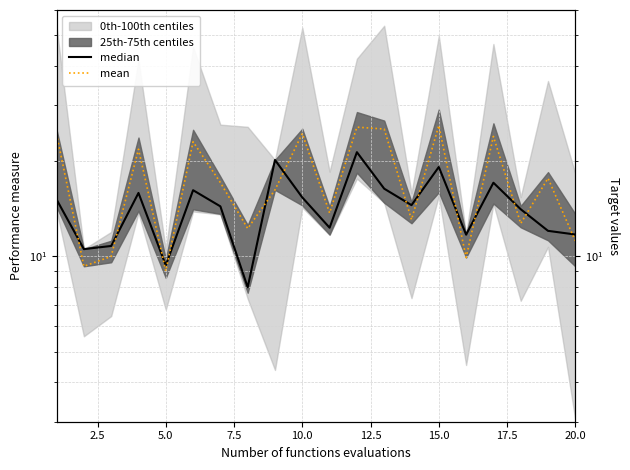

Which series ends up on top after the final intersection of median and mean?

median